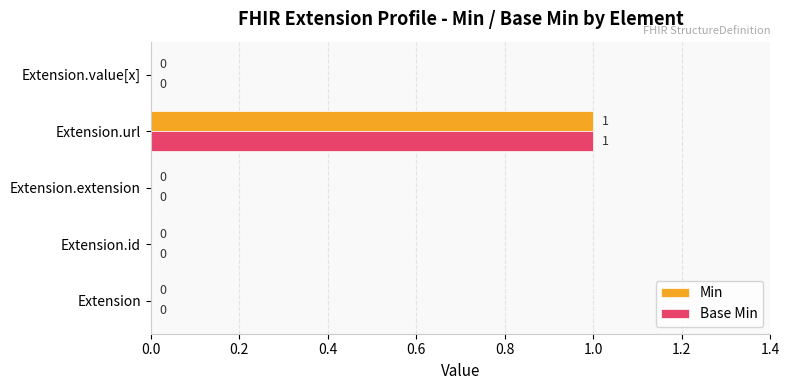

What is the maximum value shown in the chart?

1